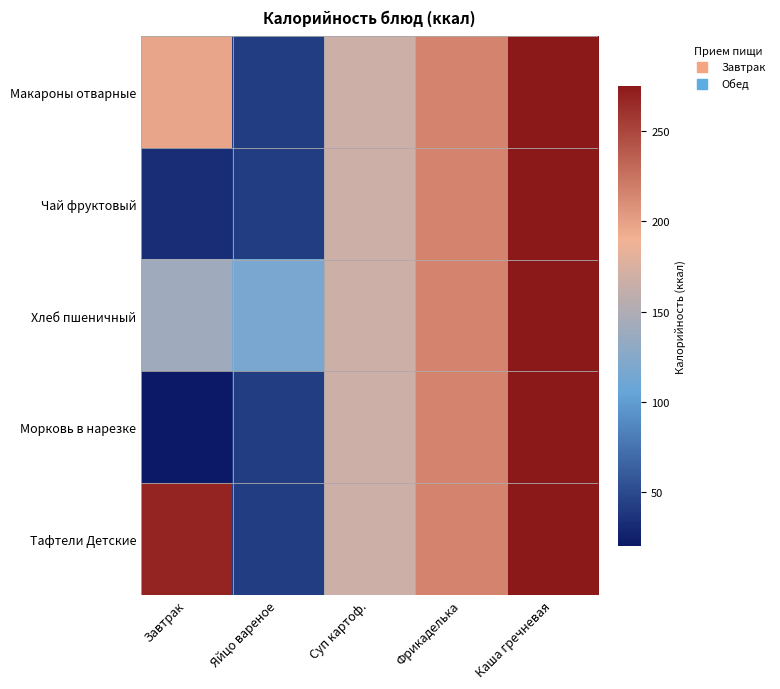

At how many categories does at least one series exceed 77?

5